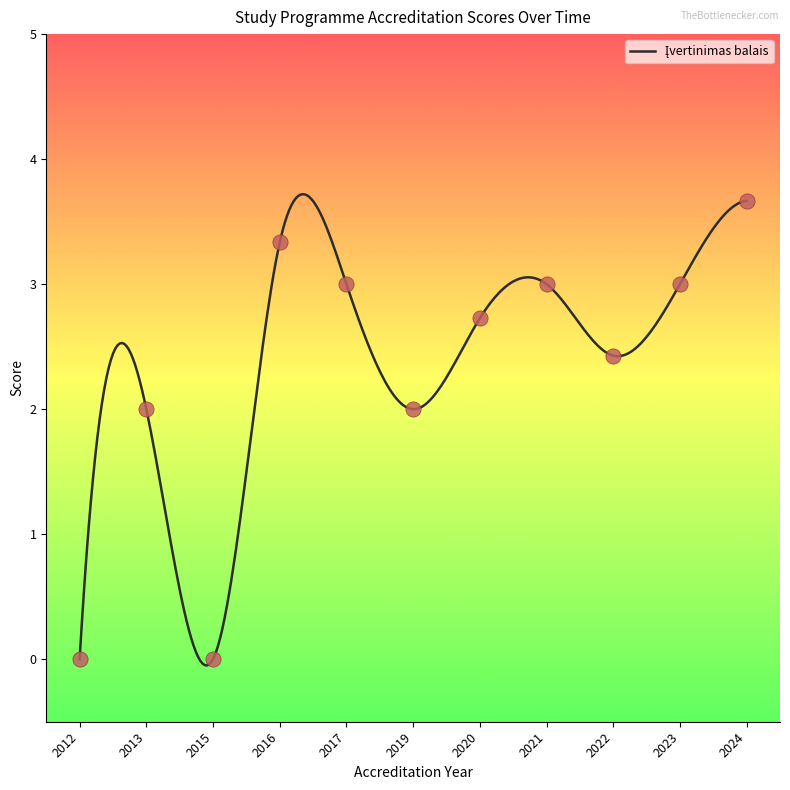

Which has a higher value, 2012 or 2019?

2019